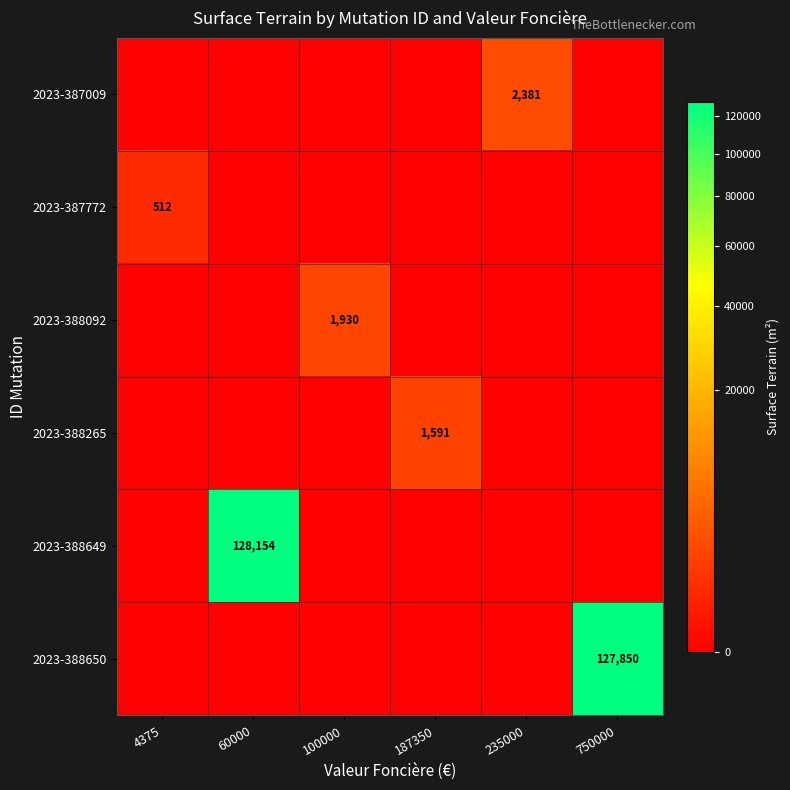

The 2023-387772 series shows 512 at 4375. True or false?

True